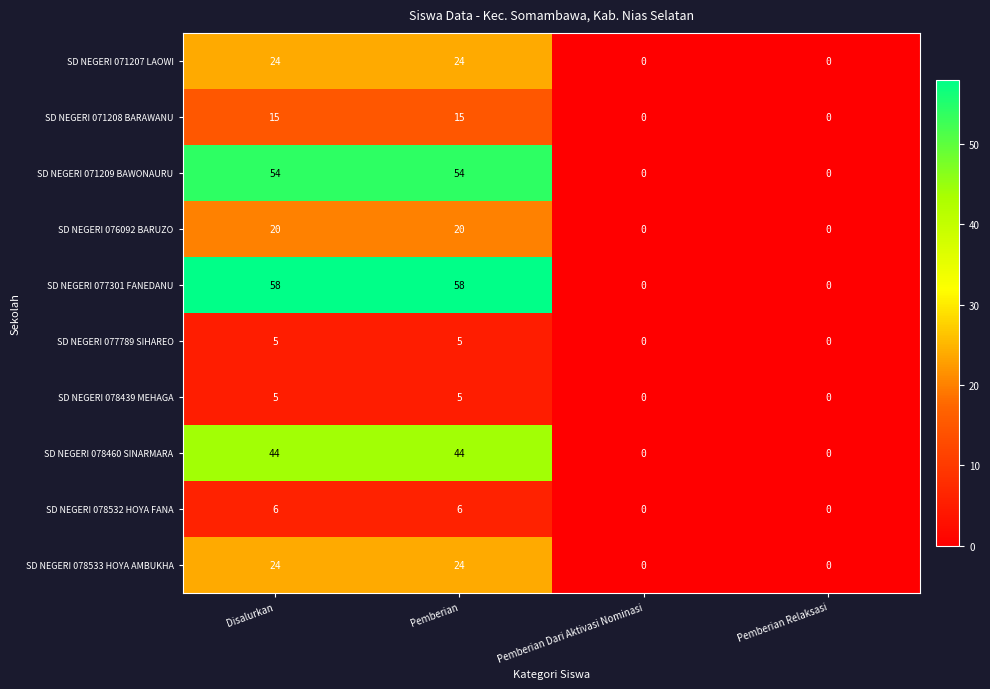

Count the SD NEGERI 077789 SIHAREO values in the range 0 to 5.

4